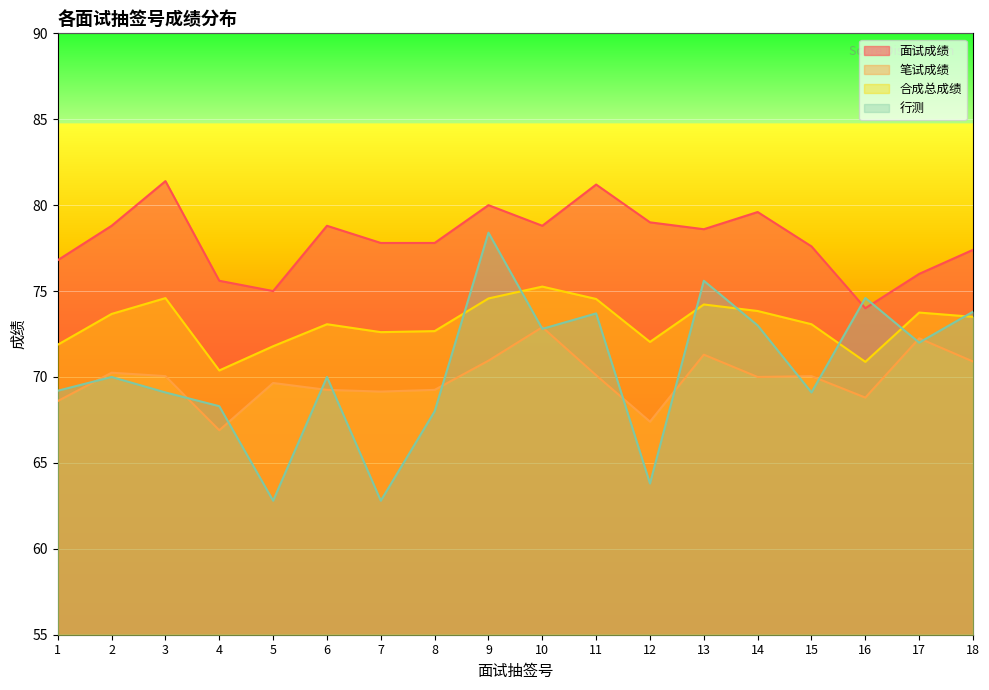

How many lines are shown in the chart?

4